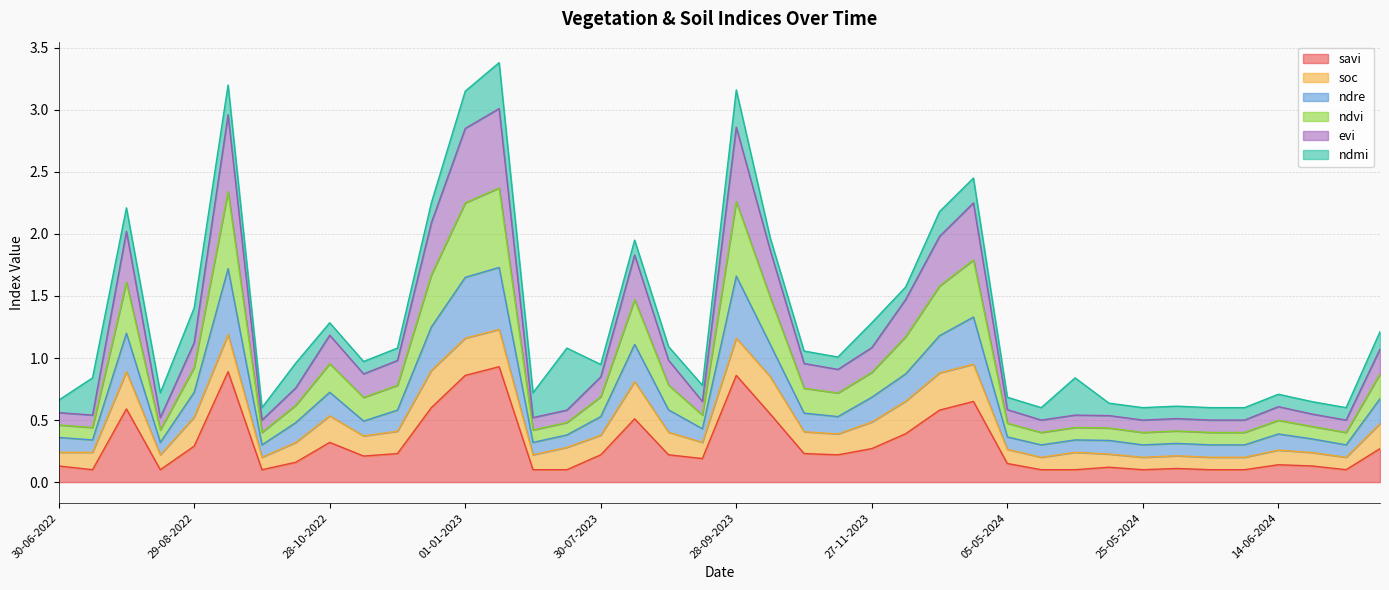

What position from the right is 29-08-2022?

36